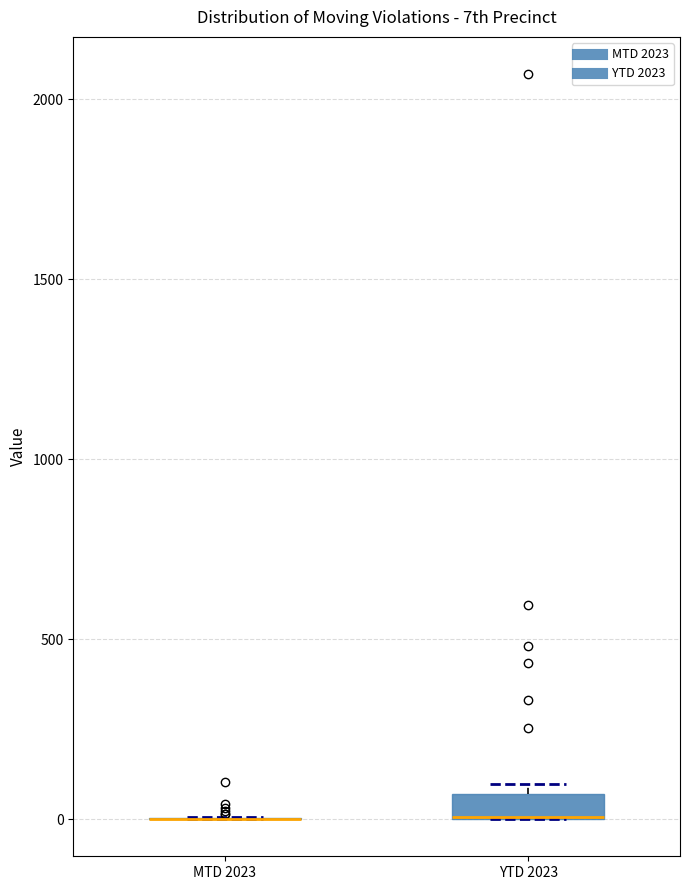

Where is the upper edge of the box for YTD 2023 on the y-axis? The values are not printed on the chart, so give them approximately, as read against the axis.

50